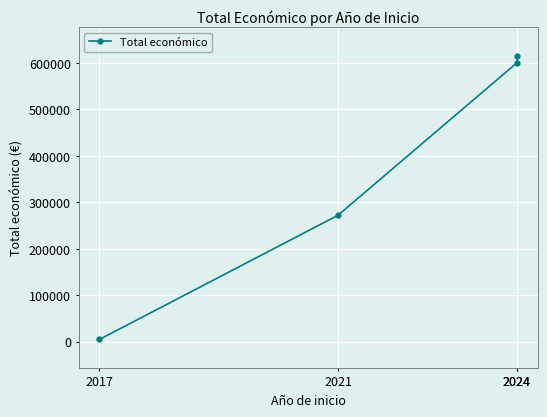

At which label is the value closest to 310107?

2021